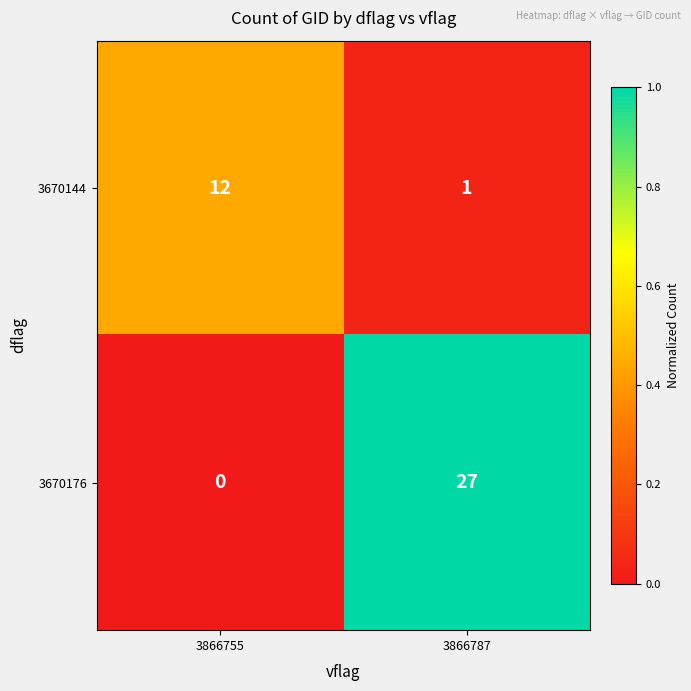

Rank the series by their average value, from lowest to highest.

3670144, 3670176